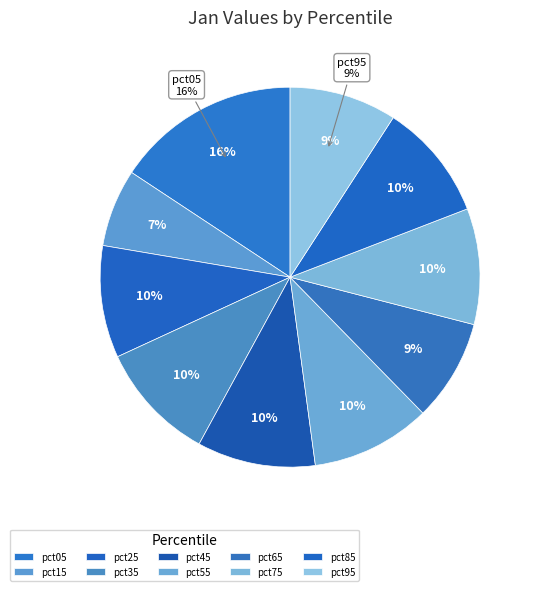

What is the largest slice in the pie chart?

pct05